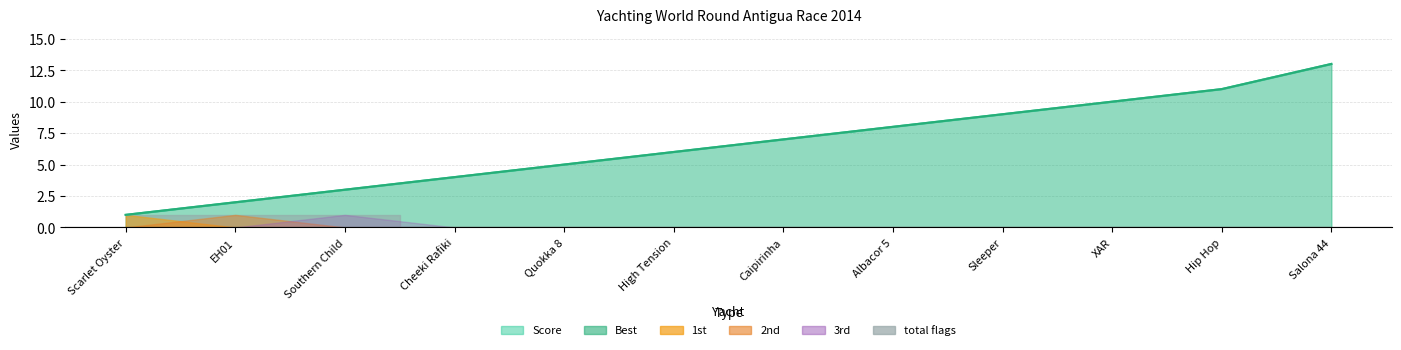

What value does the Score series have at High Tension?

6